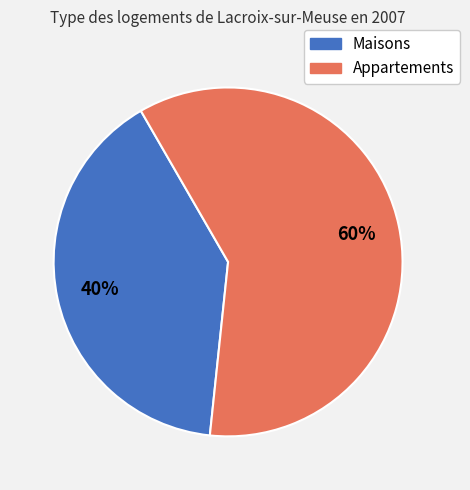

To the nearest percent, what is the difference between the largest and smallest slice percentages?

20%